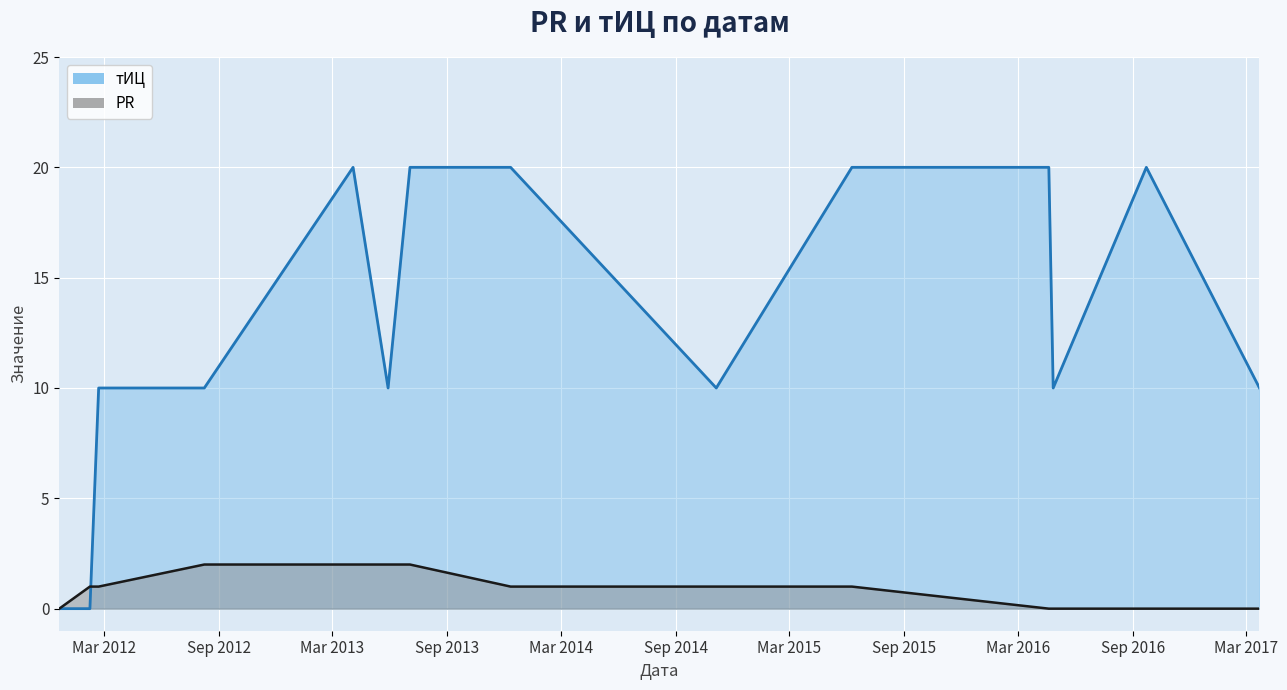

Reading left to right, list all the values displayed in this chart.

PR: 0	1	1	2	2	2	2	1	1	1	0	0	0	0
тИЦ: 0	0	10	10	20	10	20	20	10	20	20	10	20	10